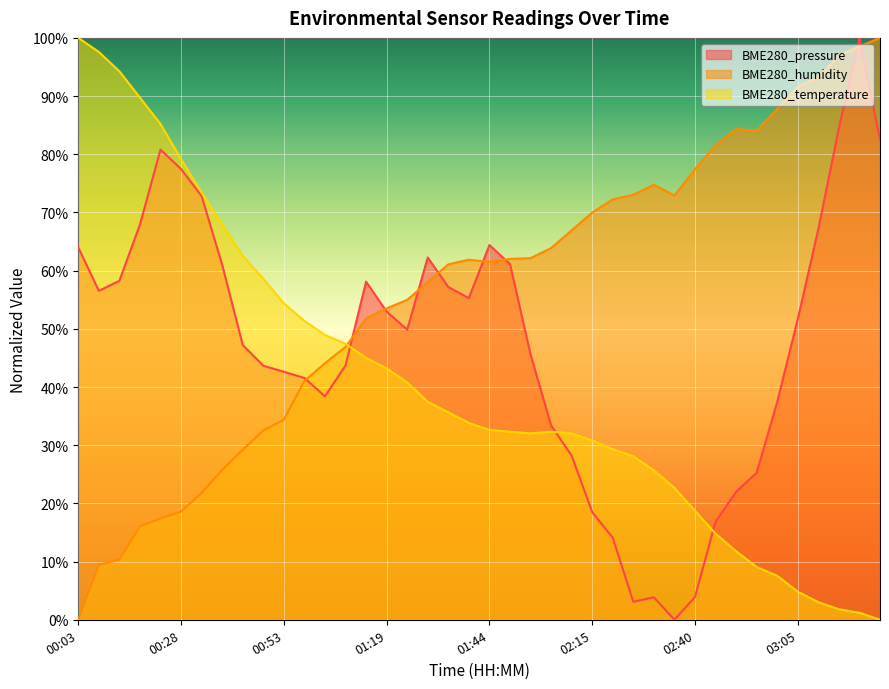

What is the difference between the maximum and minimum values in the BME280_pressure series?

100.0